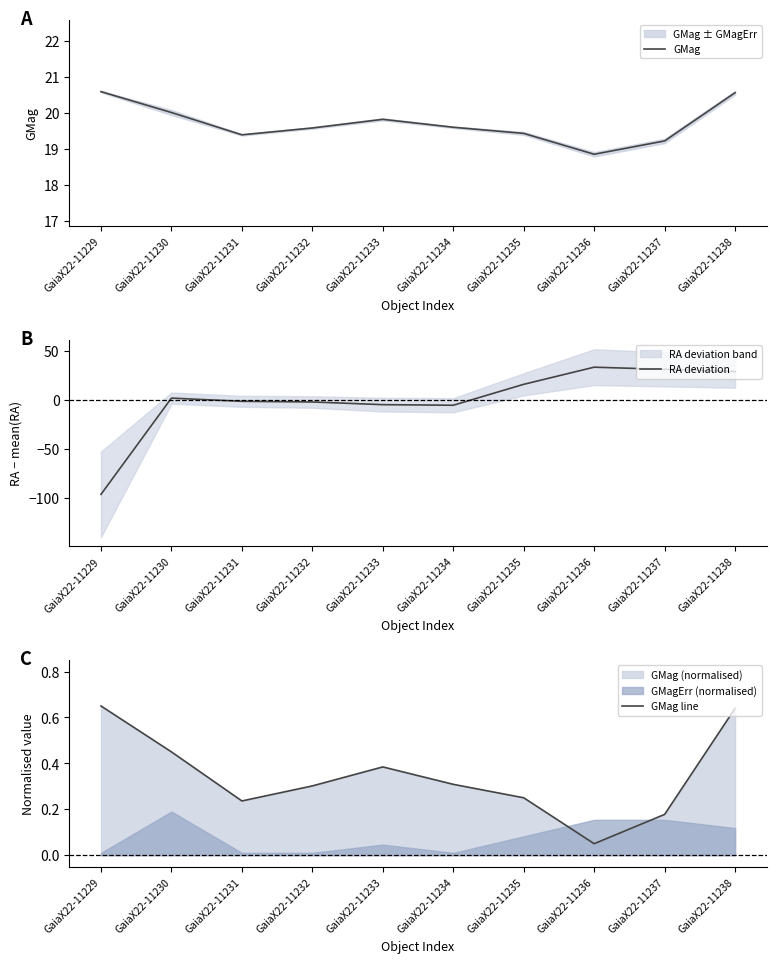

What is the difference between the second highest and second lowest values in the GMag series?

1.3